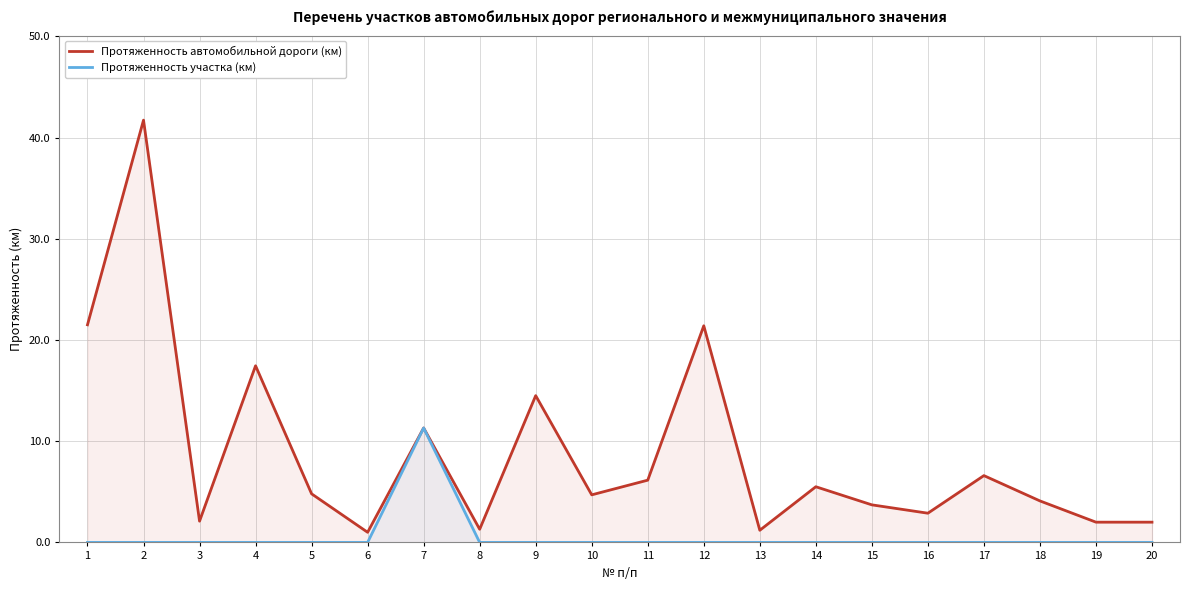

What is the average value of the Протяженность автомобильной дороги (км) series?

8.8